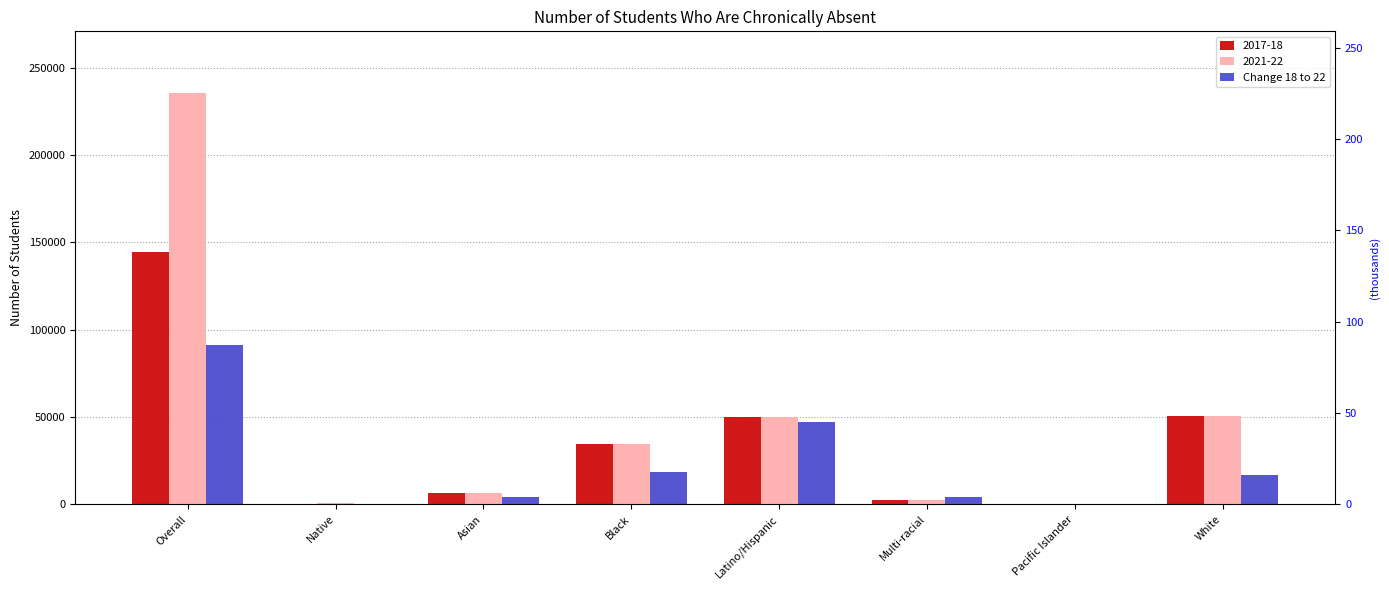

Rank the categories by value from highest to lowest.

Overall, Latino/Hispanic, Black, White, Asian, Multi-racial, Native, Pacific Islander